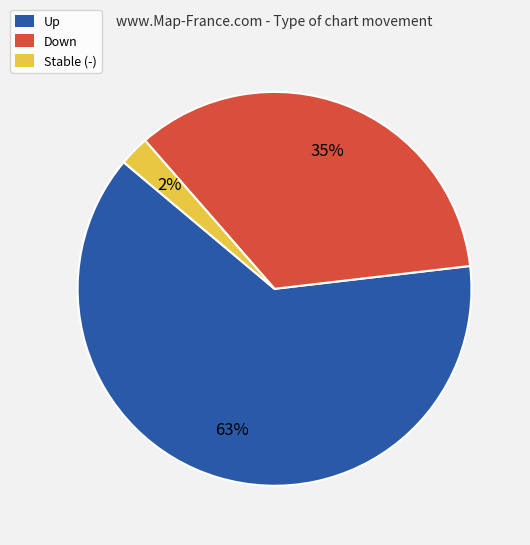

Which slice is the smallest?

Stable (-)